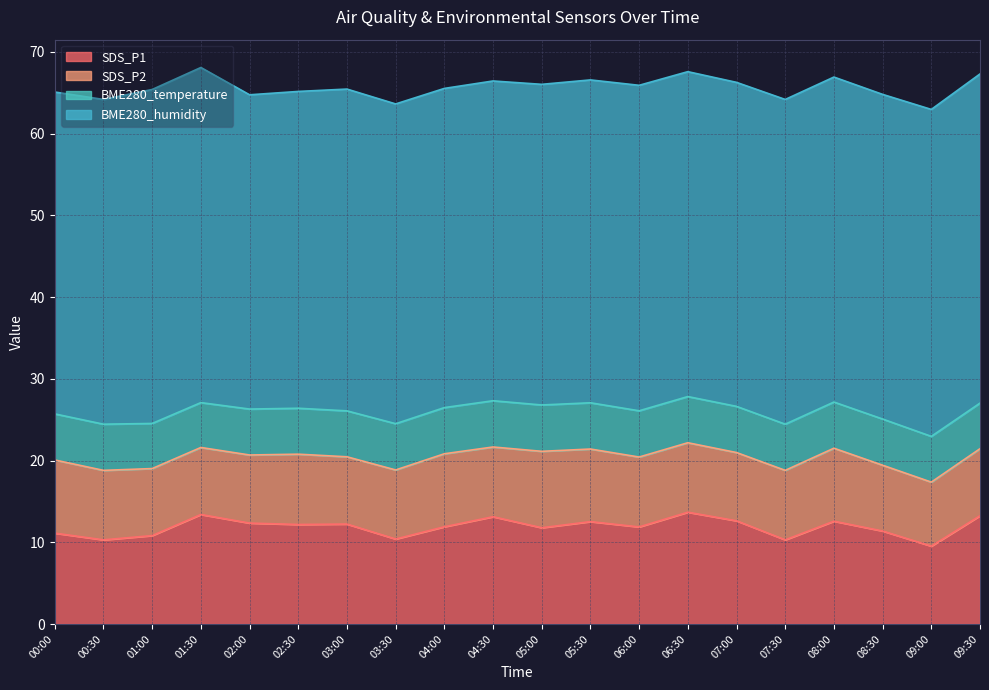

The BME280_humidity series shows 39.2 at 05:00. True or false?

True